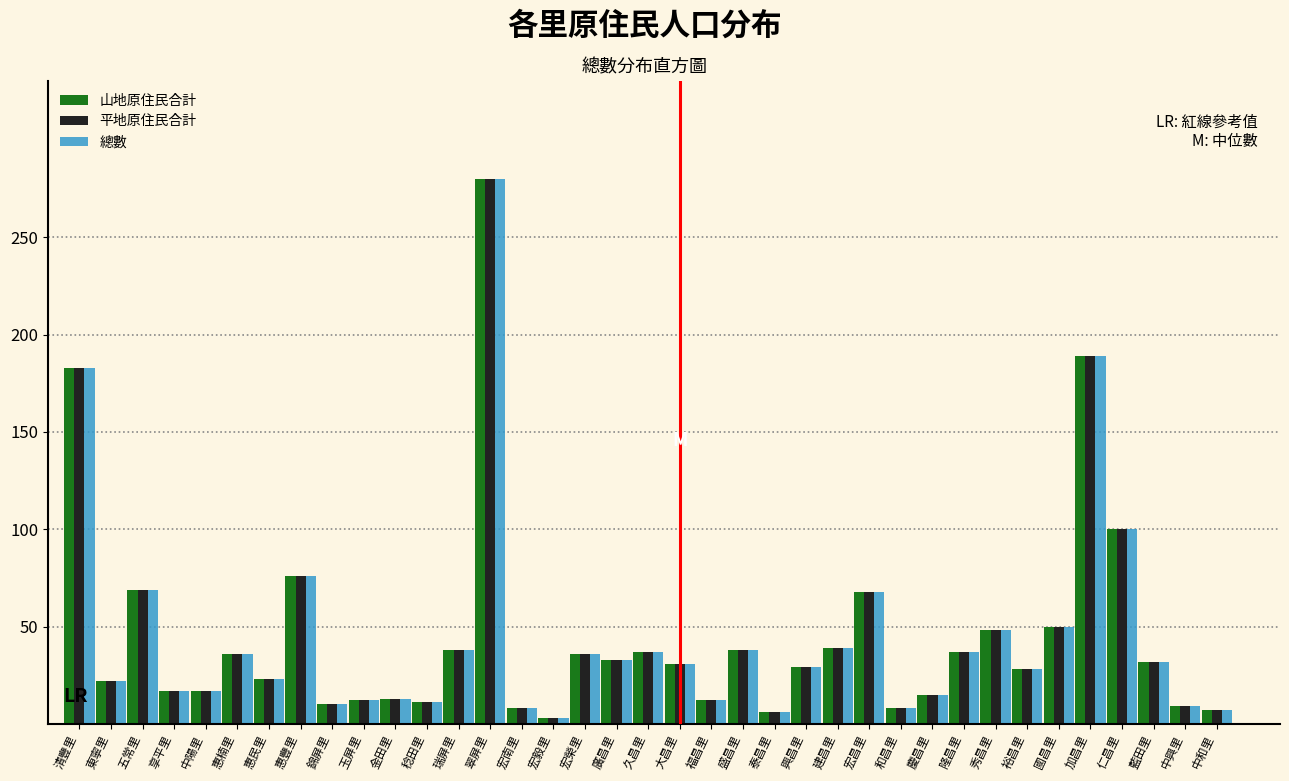

What is the greatest value displayed?

280